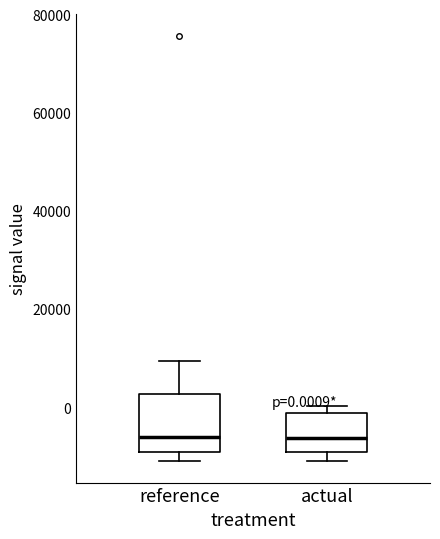

Comparing the boxes themselves (not the whiskers), which one is the tallest?

reference